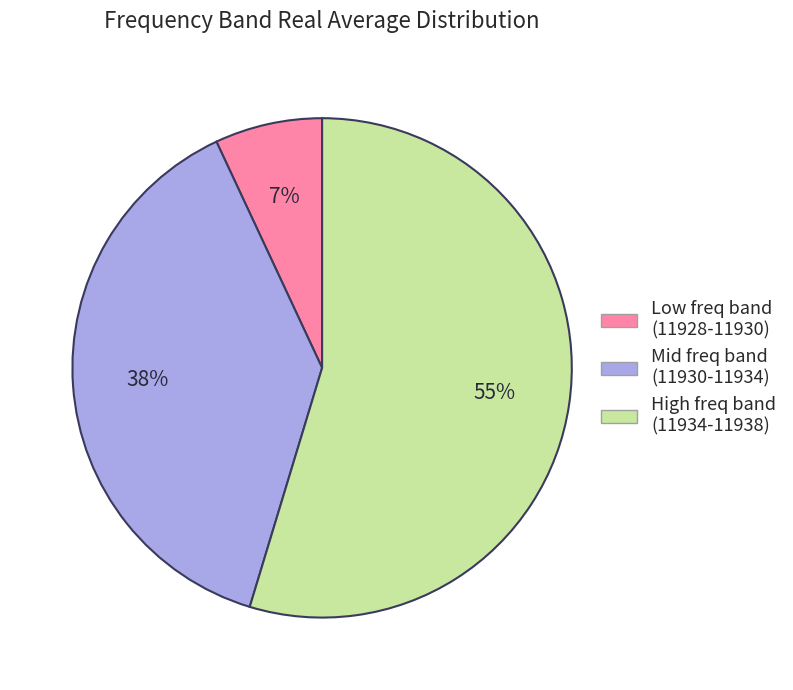

To the nearest percent, what is the difference between the largest and smallest slice percentages?

48%